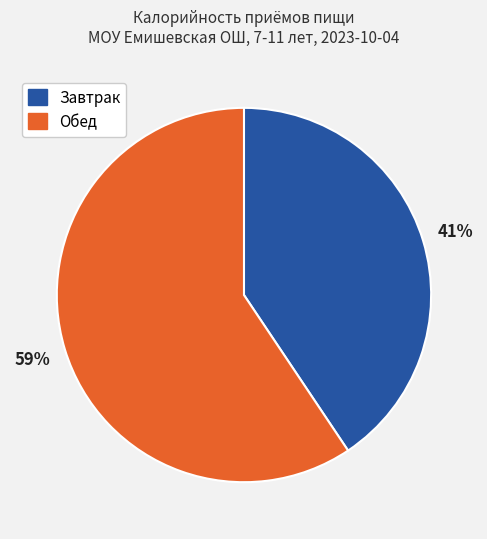

Which category accounts for the majority?

Обед